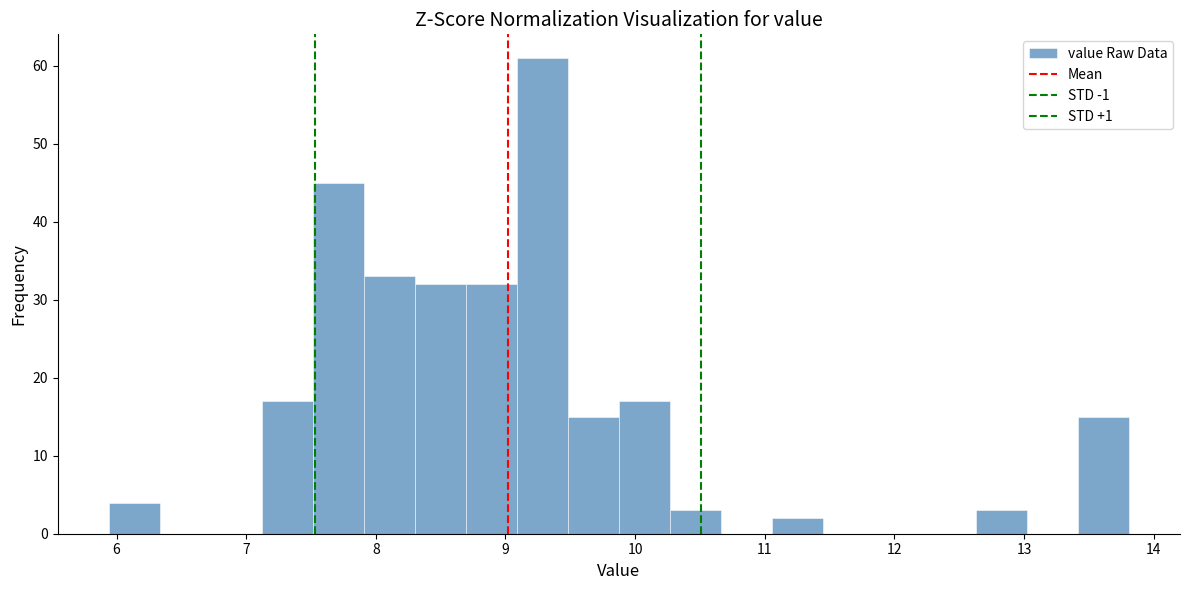

Around what value on the x-axis is the tallest bar? Give the approximate position of its centre, as read against the axis.

9.3